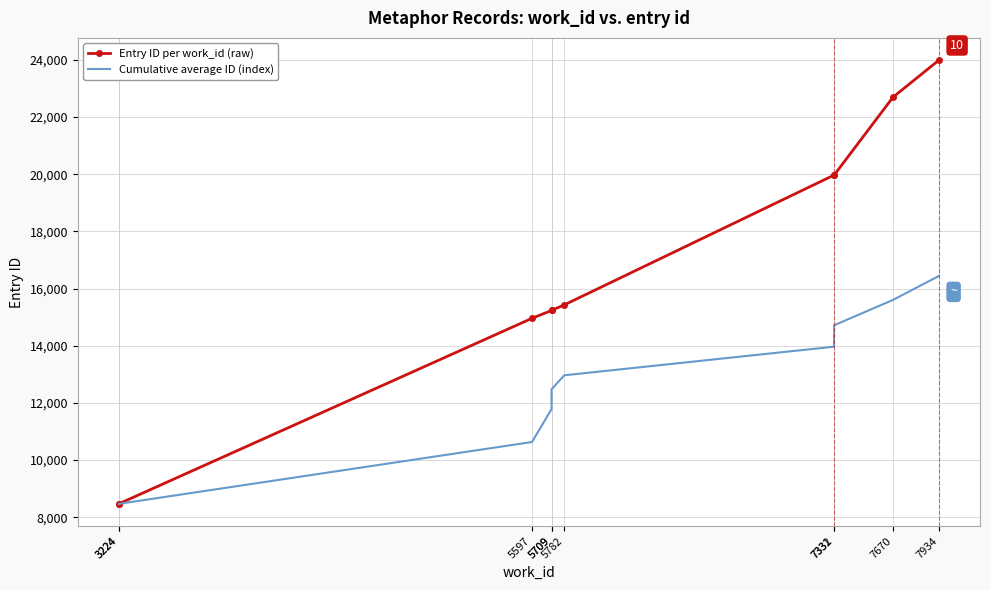

Is the value of Cumulative average ID (index) at 7670 greater than the value of Entry ID per work_id (raw) at 5709?

Yes